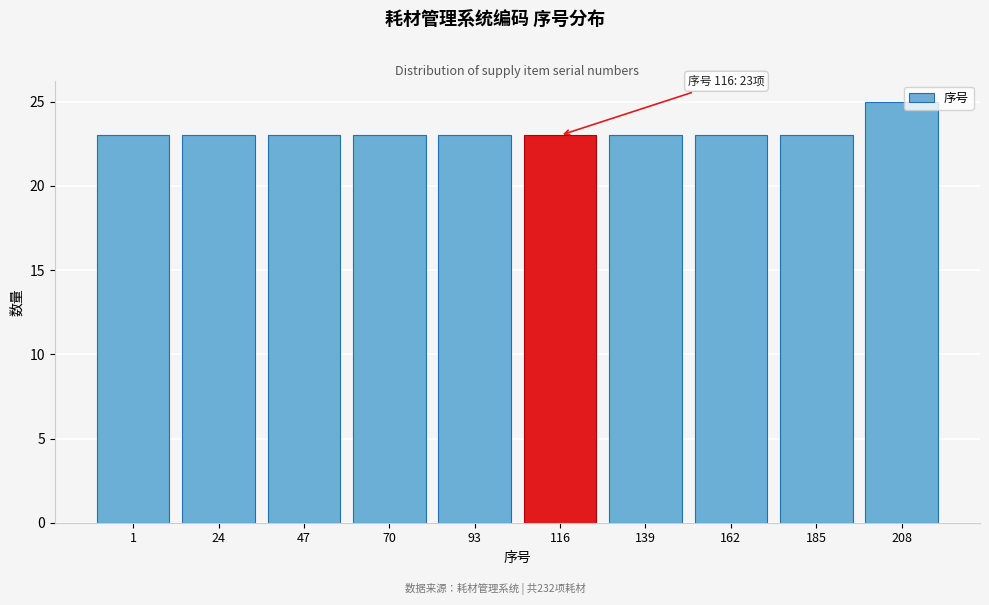

Reading left to right, list all the values displayed in this chart.

23	23	23	23	23	23	23	23	23	25